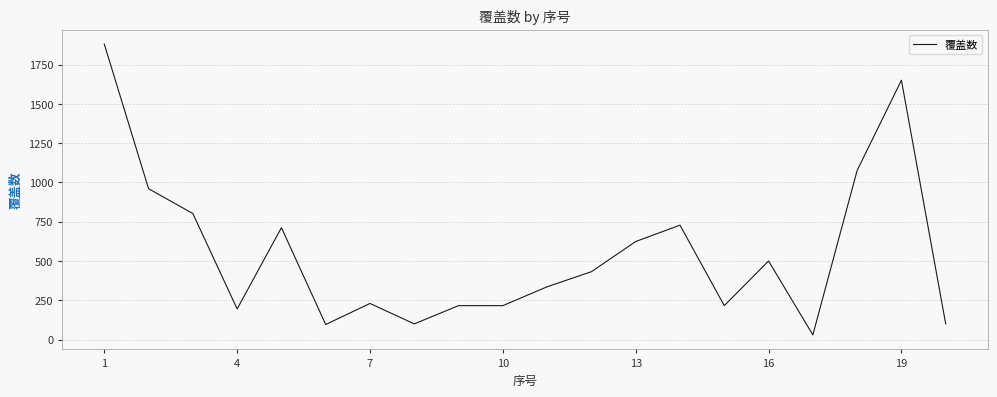

What is the difference between the maximum and minimum values?

1850